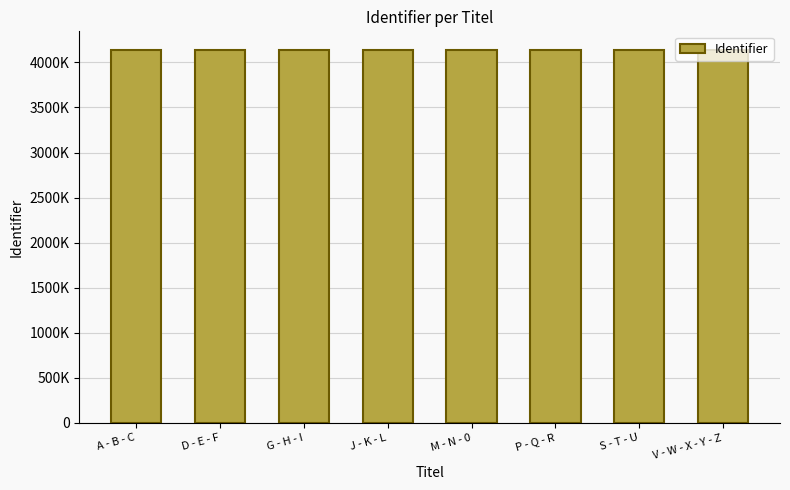

Reading left to right, what are all the values shown in this chart?

A - B - C=4138123	D - E - F=4138130	G - H - I=4138140	J - K - L=4138146	M - N - 0=4138152	P - Q - R=4138157	S - T - U=4138168	V - W - X - Y - Z=4138178